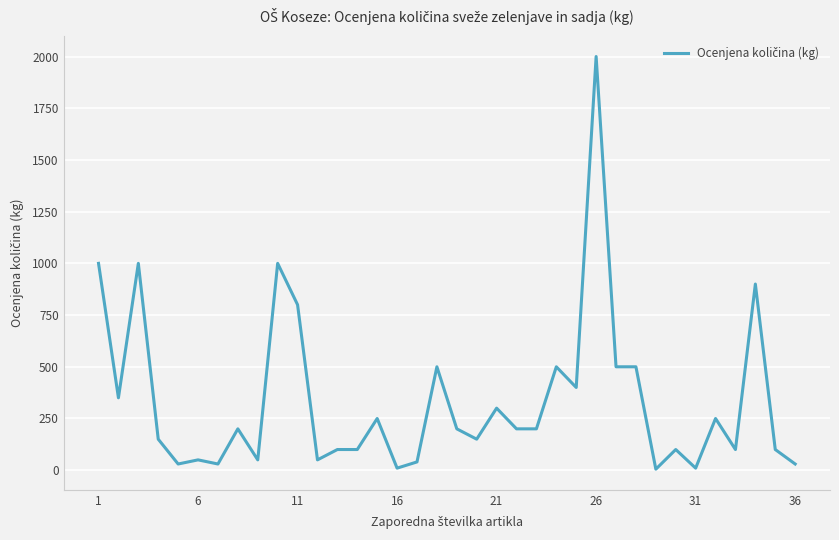

What is the difference between the maximum and minimum values?

1995